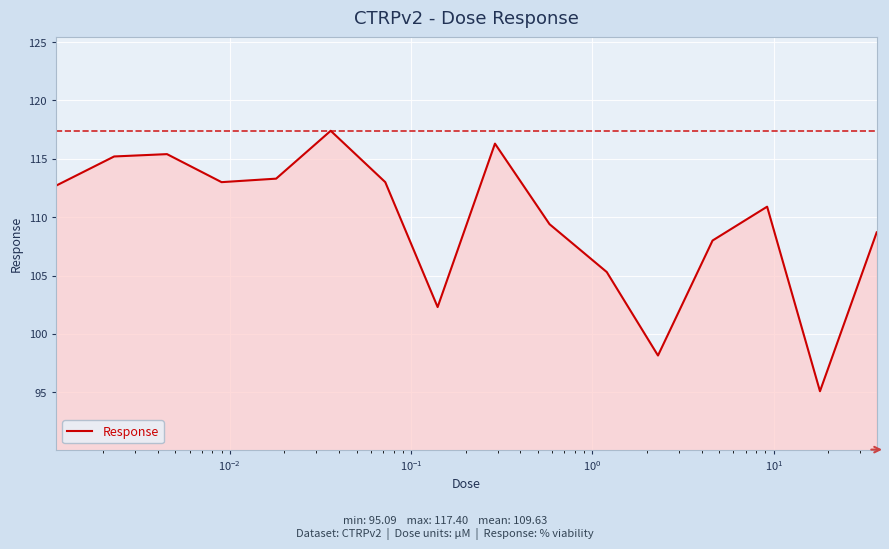

What is the difference between the maximum and minimum values?

22.3